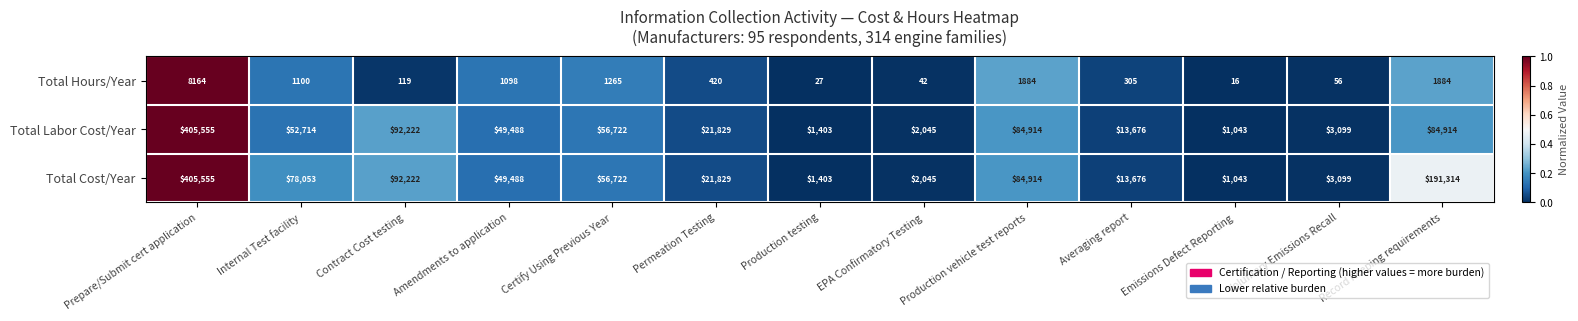

What is the average value of the Total Hours/Year series?

1260